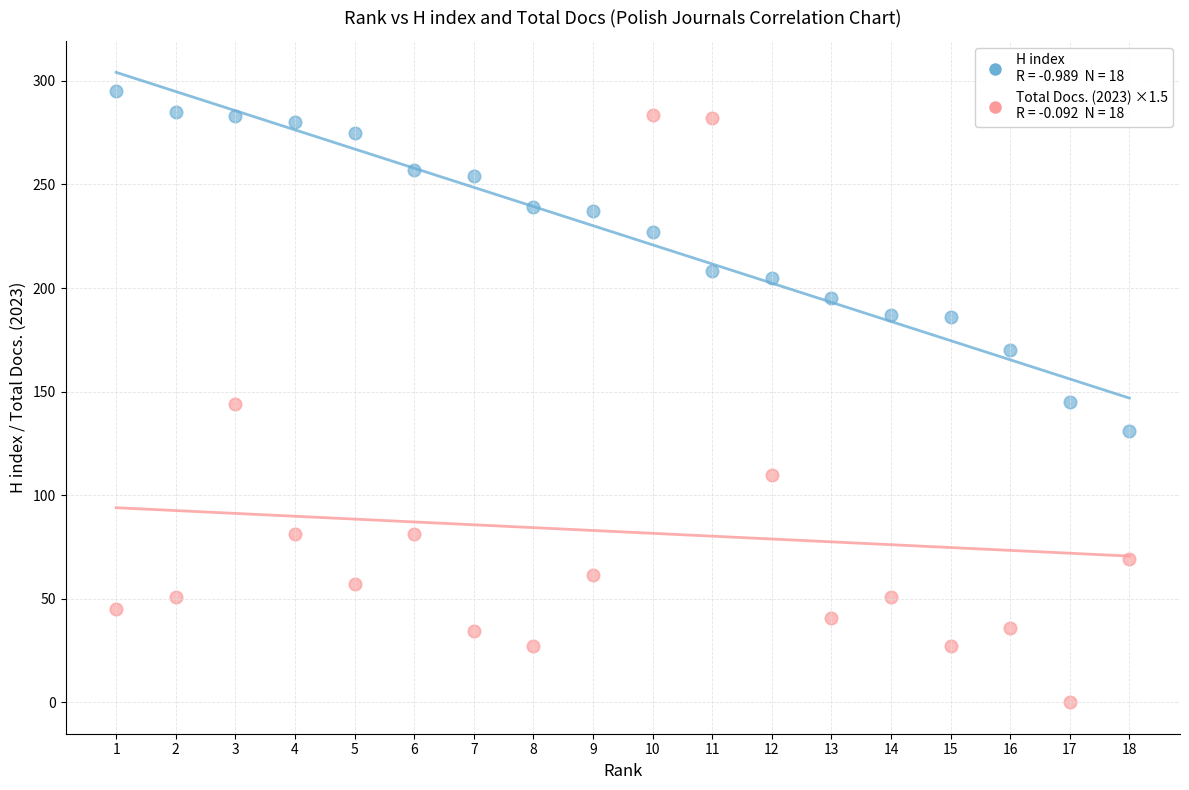

Across all data points, what is the range of Y values (max minus min)?

295.0